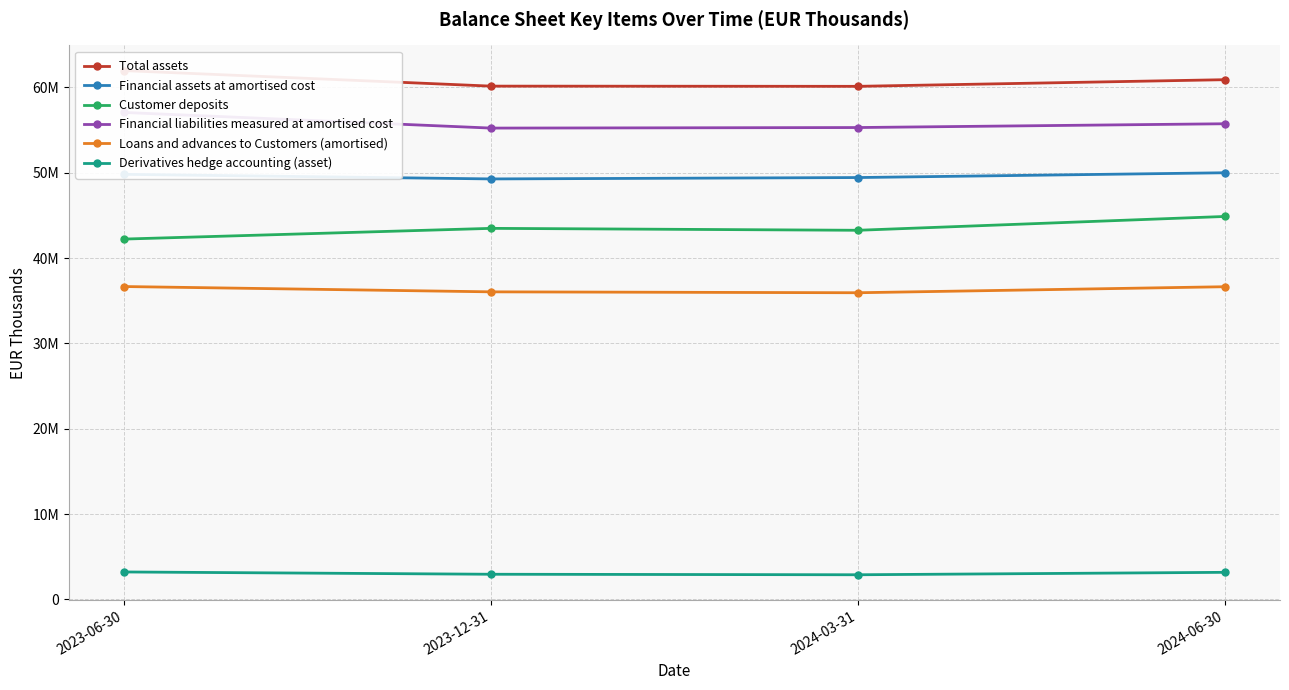

In Customer deposits, how many points are lower than both neighbors (excluding endpoints)?

1